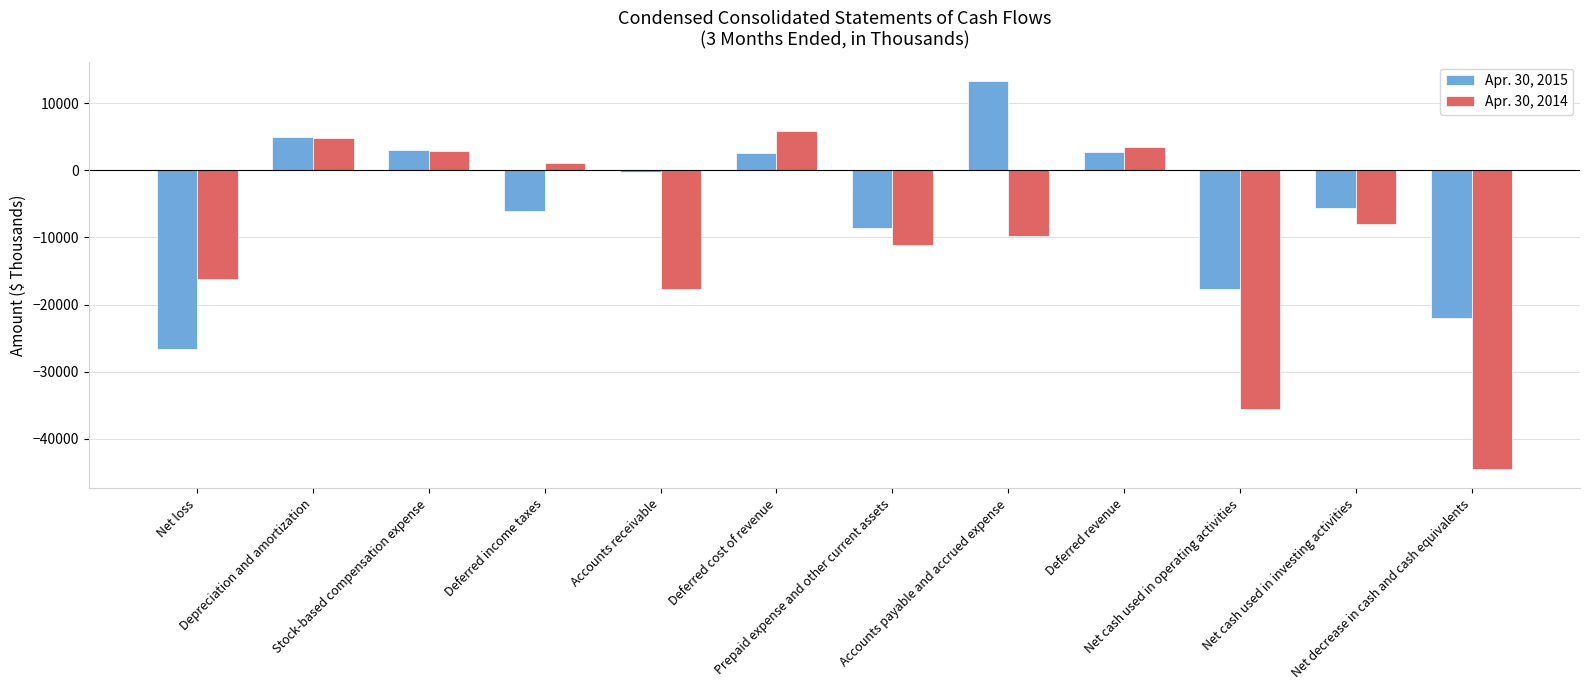

Count the number of categories in the chart.

12